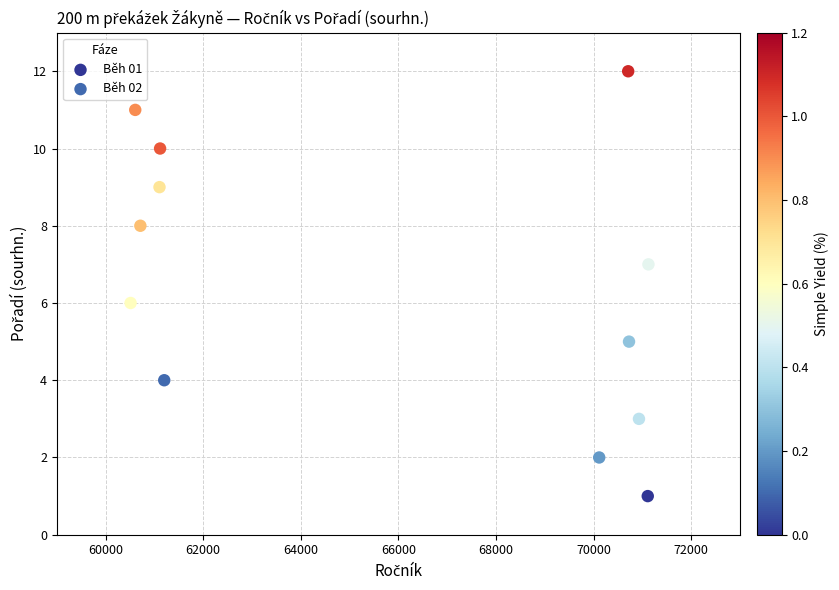

What are all the series names shown in the legend?

Běh 01, Běh 02